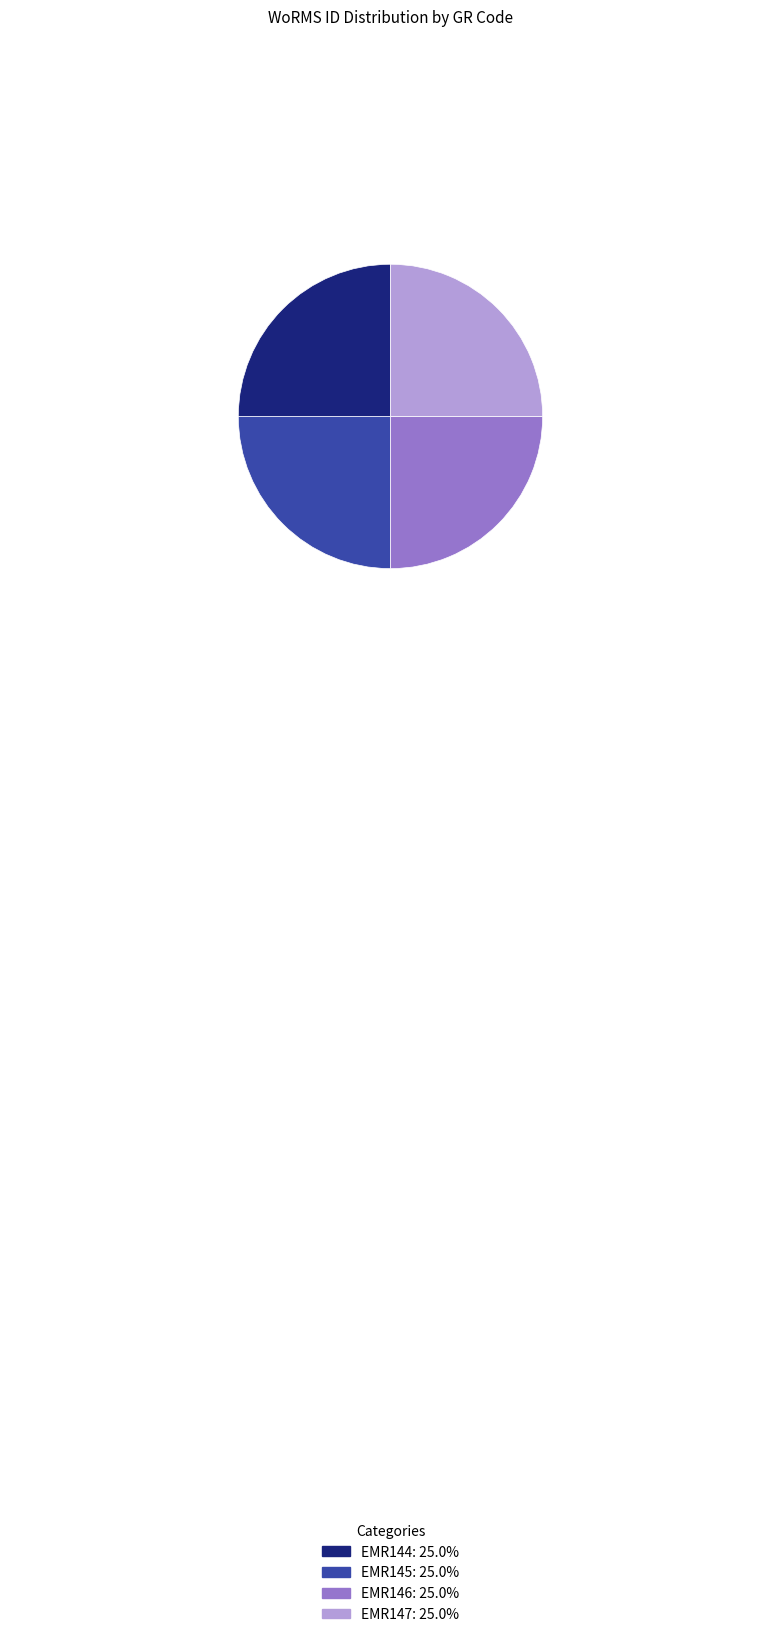

The EMR146 slice represents 25% of the pie. True or false?

True